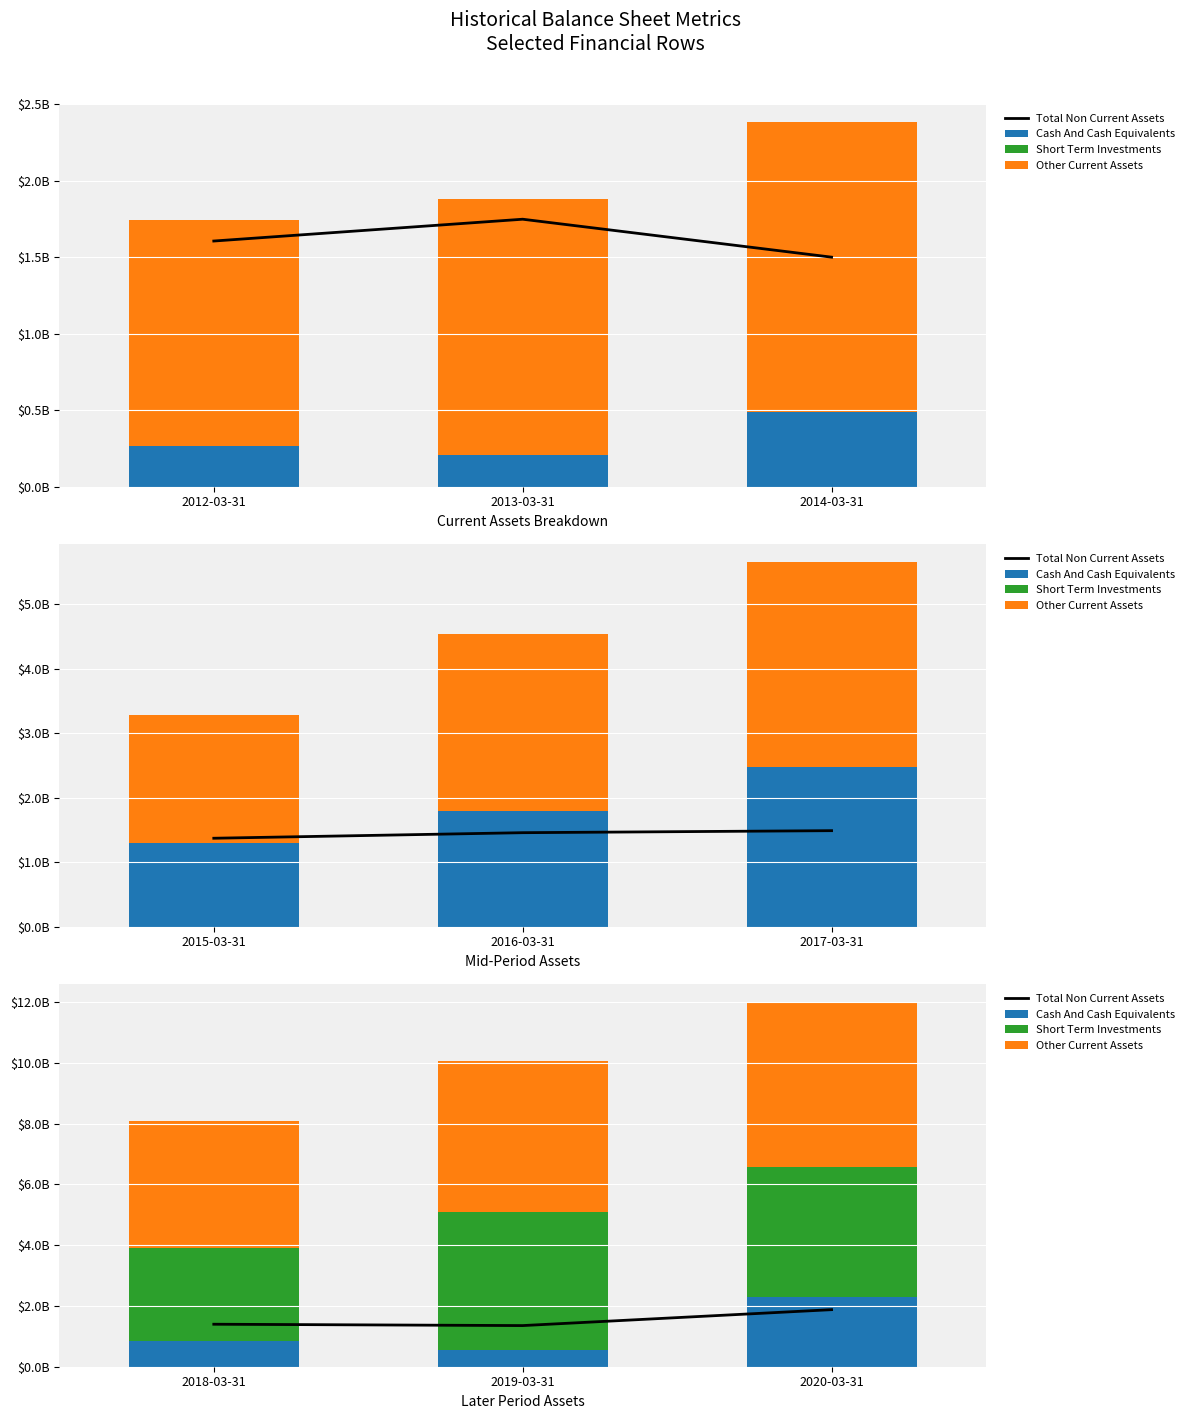

What is the maximum value shown in the chart?

5410624000